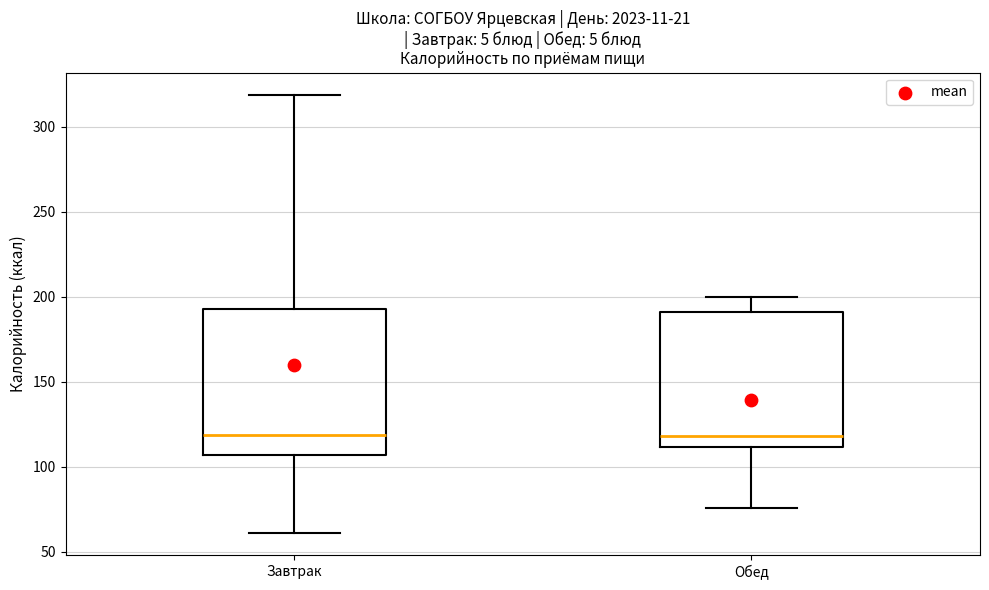

Reading left to right, read every box against the y-axis: the position of its median line, the range the box covers, and the ends of its whiskers. The values are not printed on the chart, so give them approximately, as read against the axis.

Завтрак: median 120, box 105 to 195, whiskers 60 to 320
Обед: median 120, box 110 to 190, whiskers 75 to 200